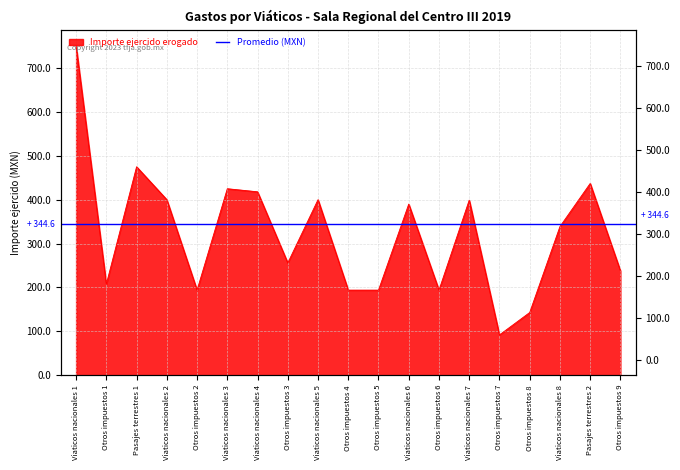

List the labels in order of value, largest first.

Viaticos nacionales 1, Pasajes terrestres 1, Pasajes terrestres 2, Viaticos nacionales 3, Viaticos nacionales 4, Viaticos nacionales 2, Viaticos nacionales 5, Viaticos nacionales 7, Viaticos nacionales 6, Viaticos nacionales 8, Otros impuestos 3, Otros impuestos 9, Otros impuestos 1, Otros impuestos 2, Otros impuestos 4, Otros impuestos 5, Otros impuestos 6, Otros impuestos 8, Otros impuestos 7